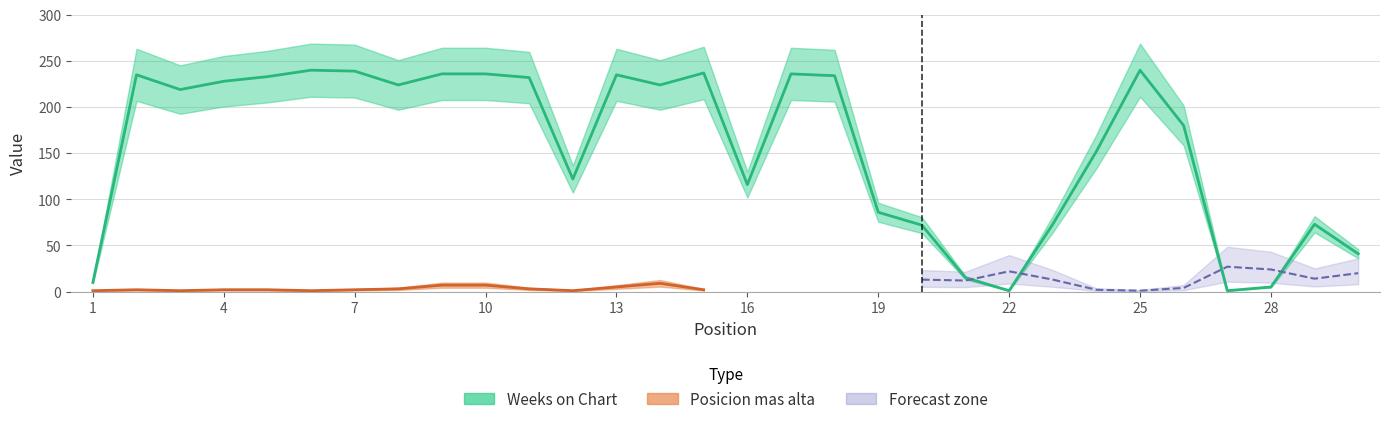

Where is the first local minimum?

3